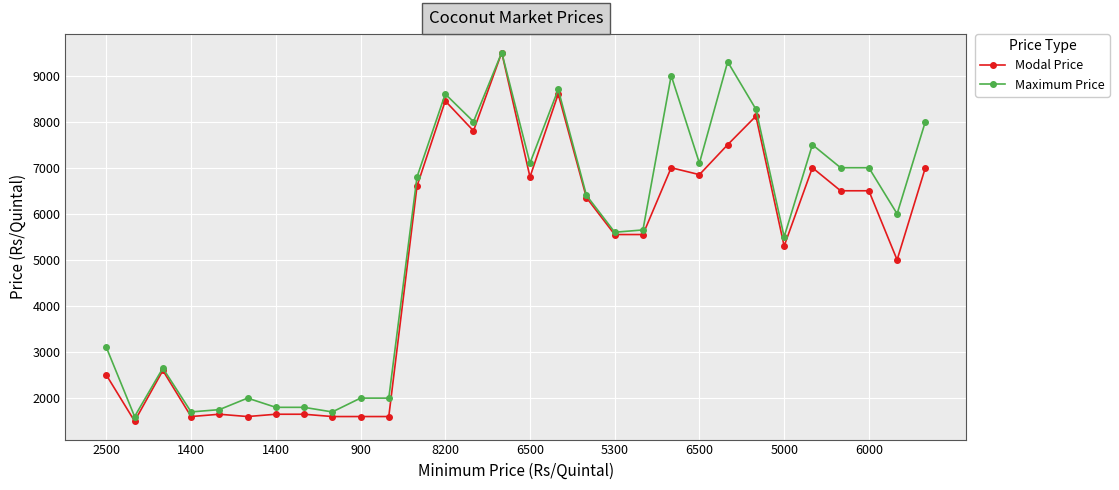

What is the smallest value displayed?

1500